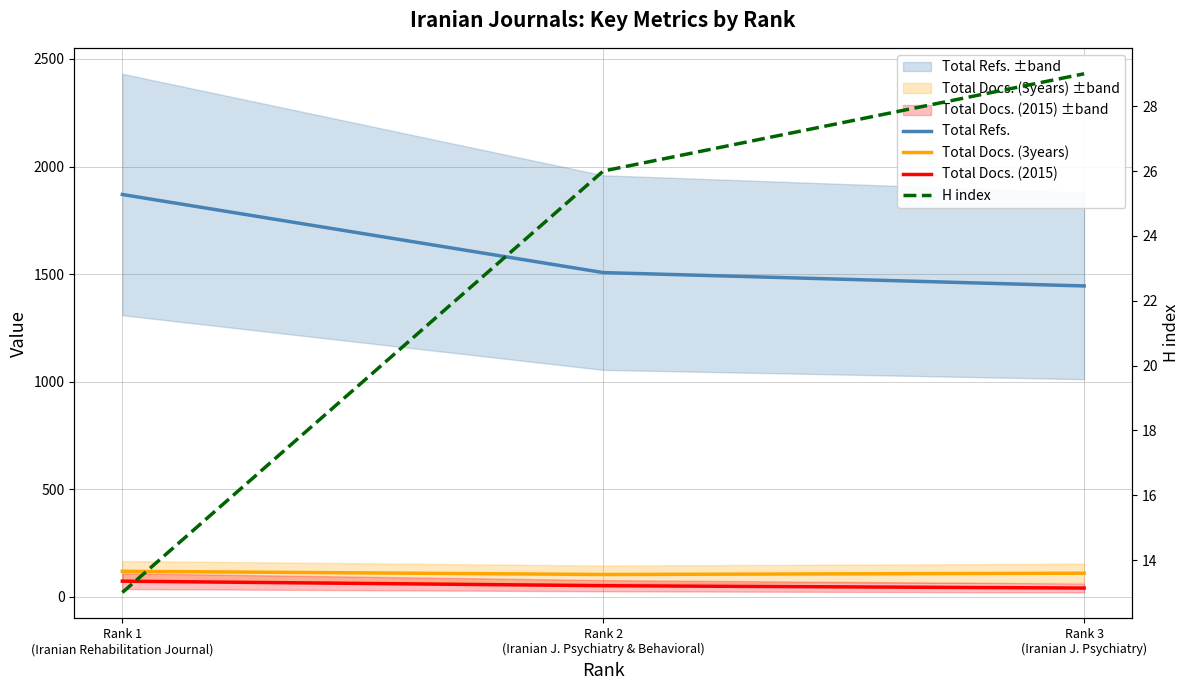

What is the difference between the highest and lowest values at Rank 1
(Iranian Rehabilitation Journal)?

1857